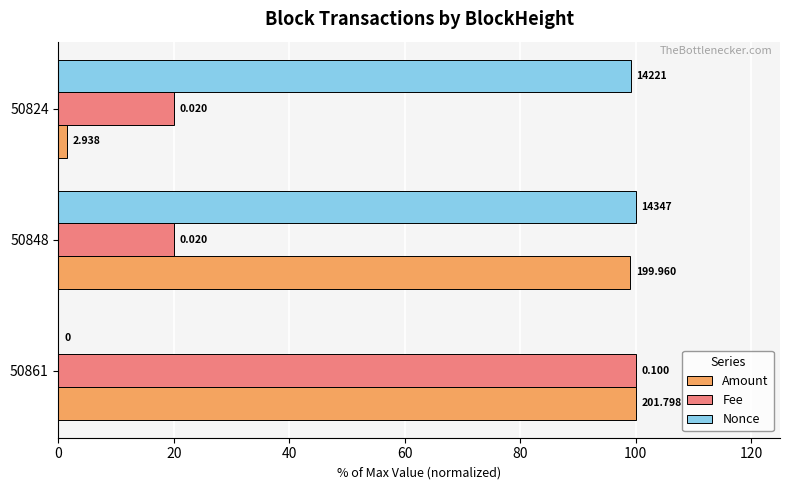

What are all the series names shown in the legend?

Amount, Fee, Nonce